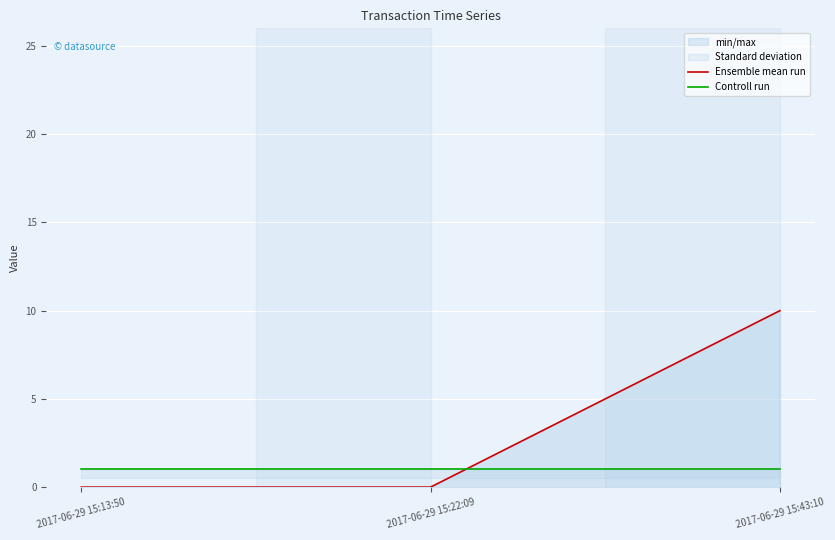

What is the difference between the maximum and minimum values in the Ensemble mean run series?

10